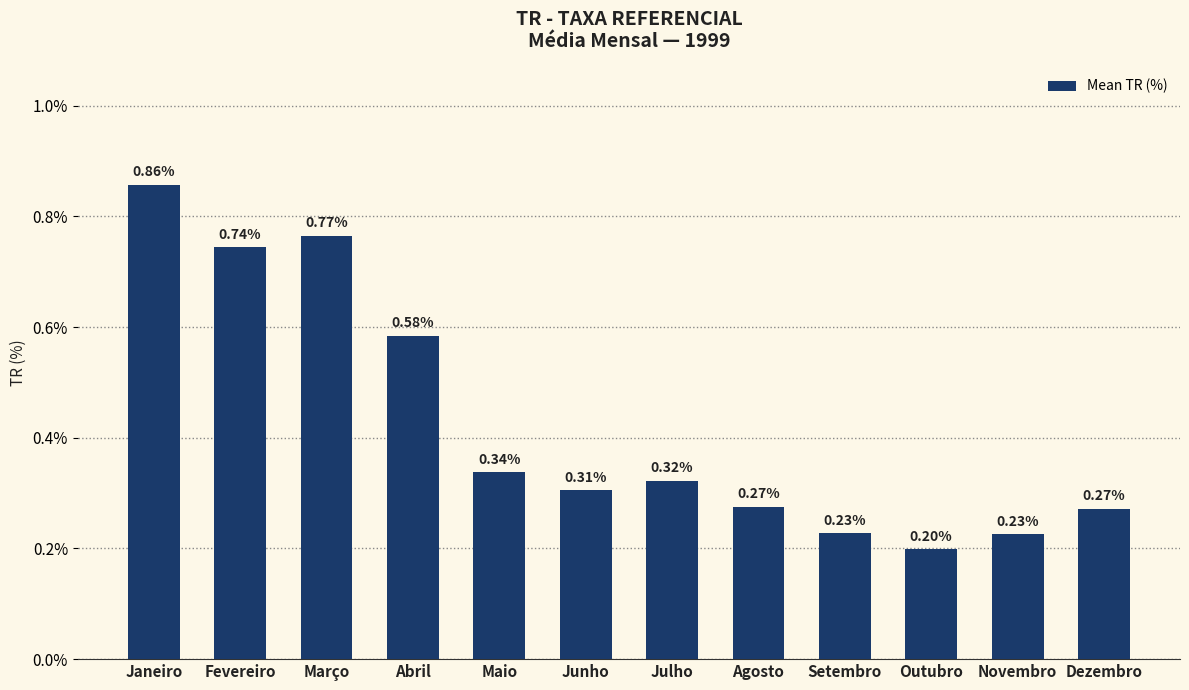

What is the change in value from Março to Junho?

-0.5